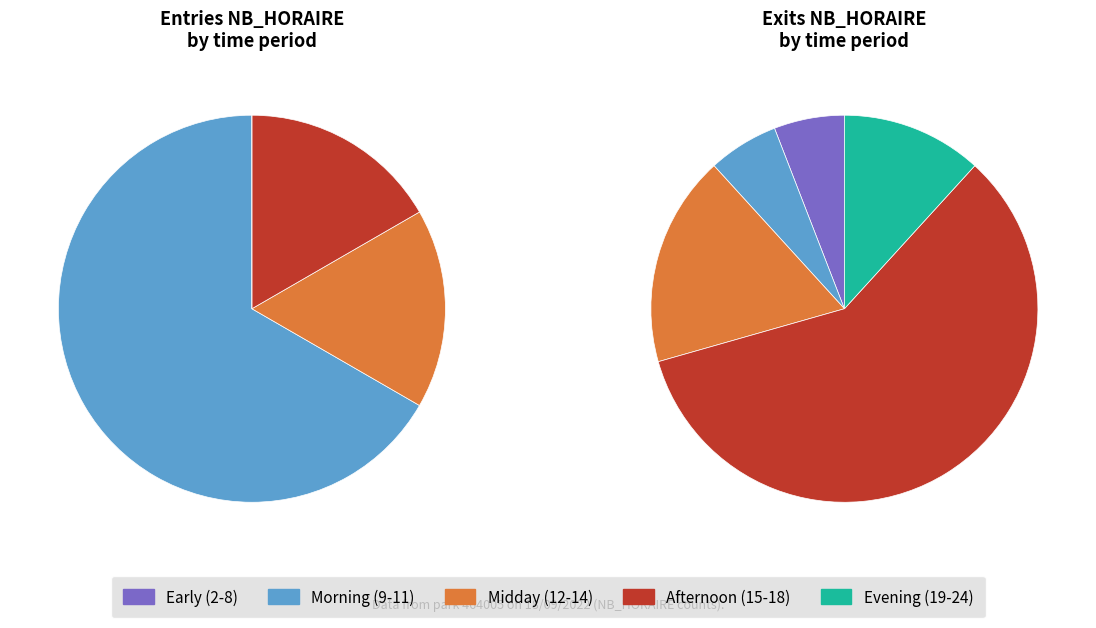

Which has a higher value, 20 or 16?

20